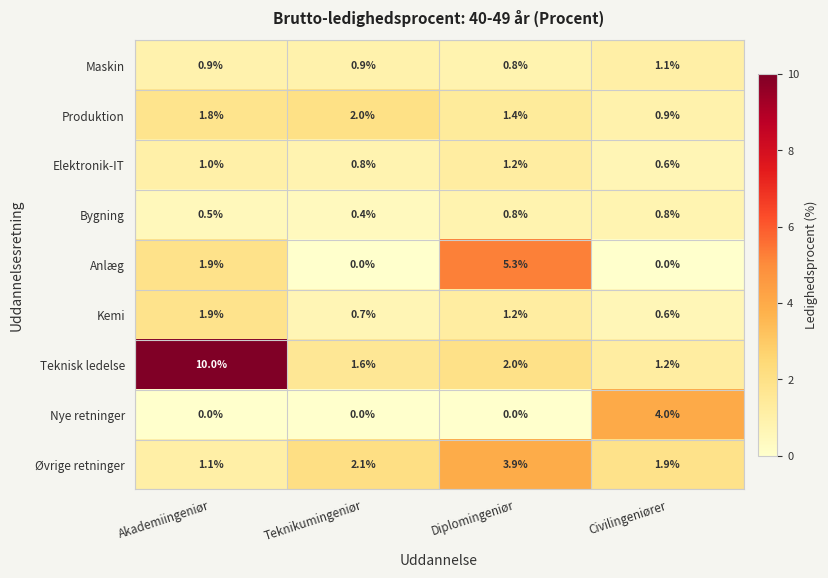

What is the difference between the maximum and minimum values in the Nye retninger series?

4.0